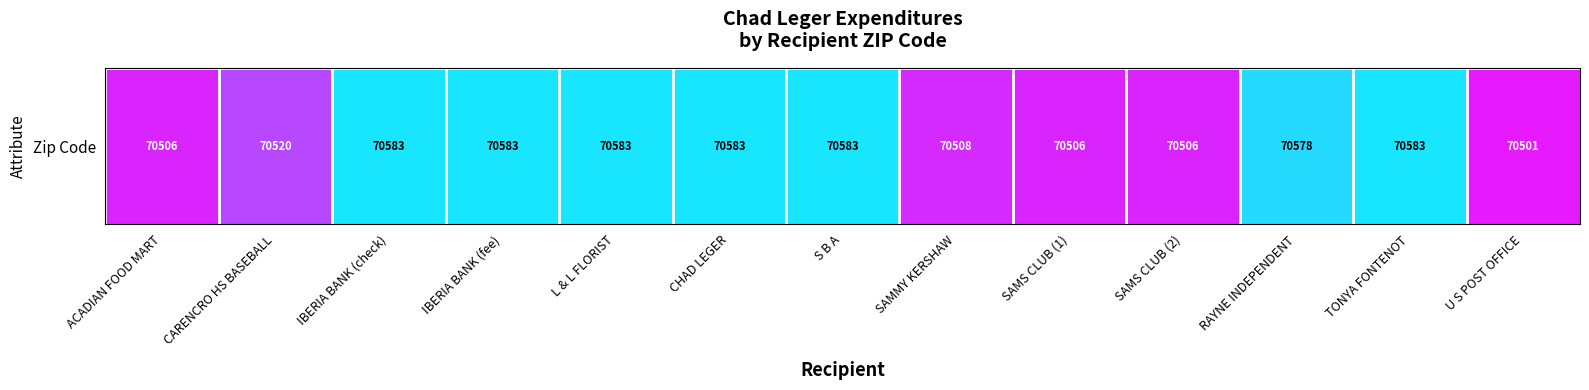

List the labels in order of value, largest first.

IBERIA BANK (check), IBERIA BANK (fee), L & L FLORIST, CHAD LEGER, S B A, TONYA FONTENOT, RAYNE INDEPENDENT, CARENCRO HS BASEBALL, SAMMY KERSHAW, ACADIAN FOOD MART, SAMS CLUB (1), SAMS CLUB (2), U S POST OFFICE